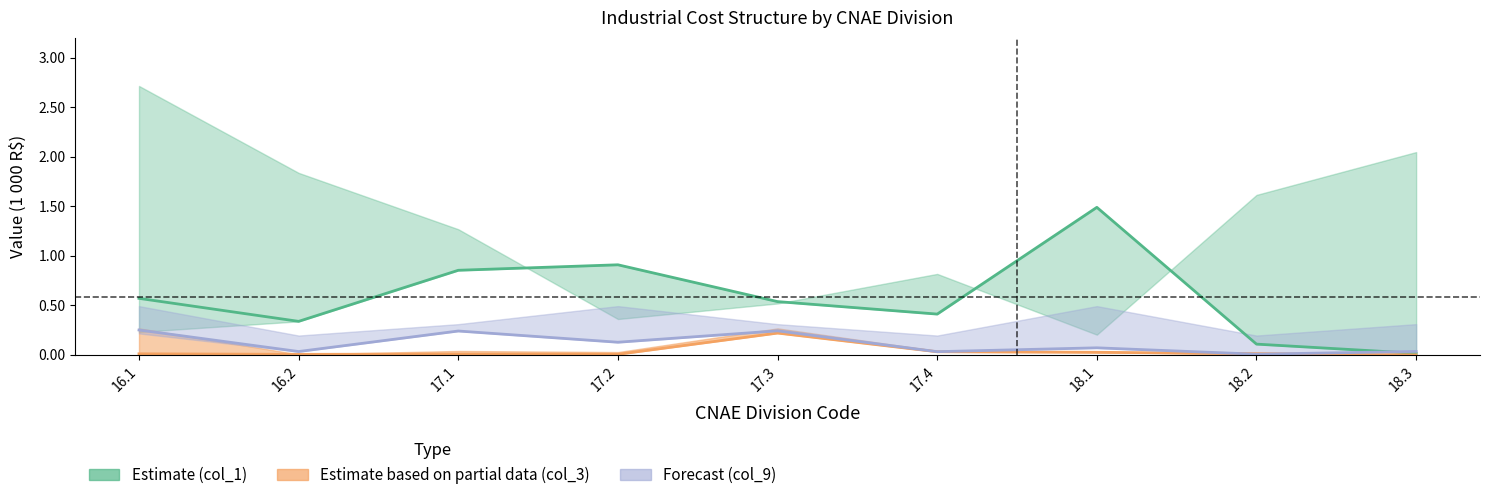

What is the highest value of the Forecast (col_9) series?

0.3